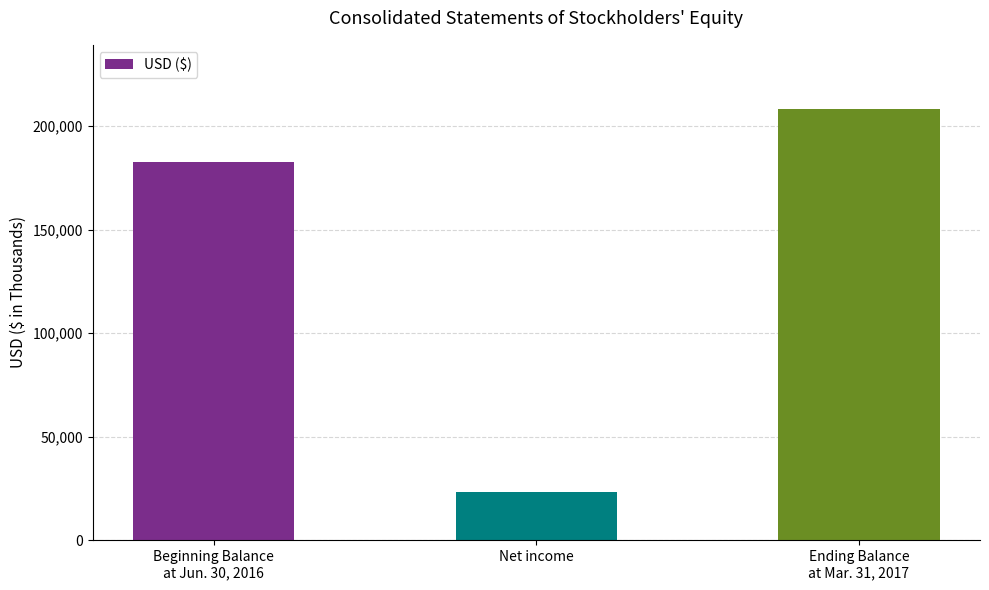

At which category does the chart reach its minimum across all series?

Net income